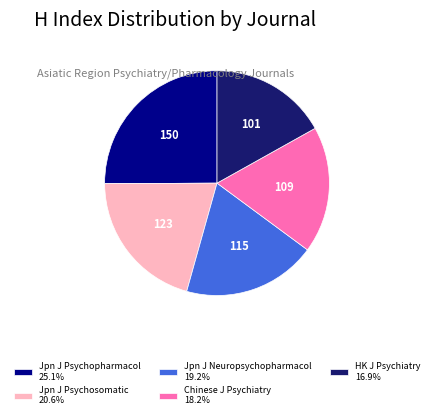

What is the ratio of the value at Jpn J Psychosomatic 20.6% to the value at Jpn J Psychopharmacol 25.1%?

0.8